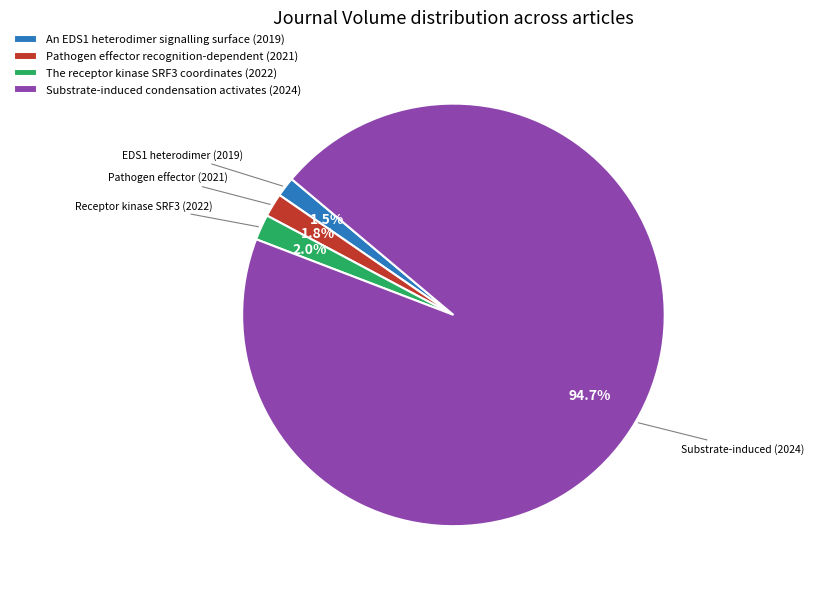

How many slices are in this pie chart?

4